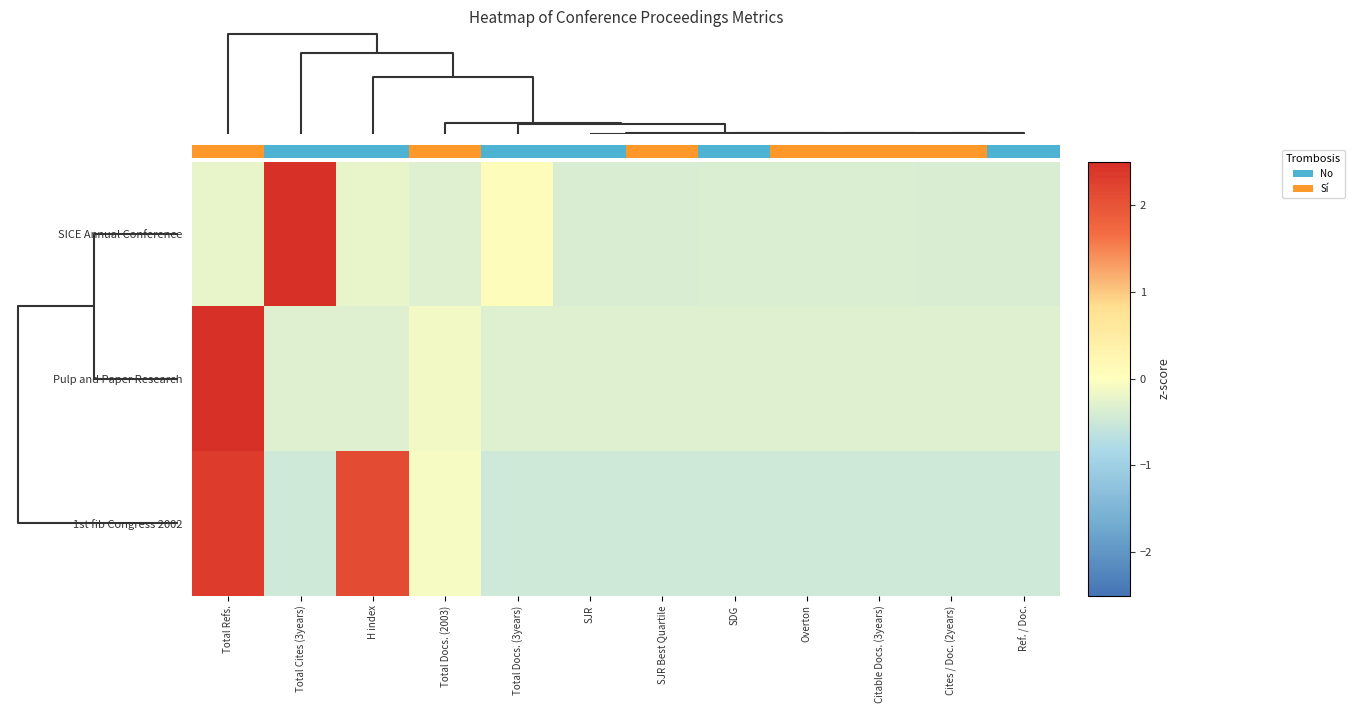

What is the greatest value displayed?

3.3